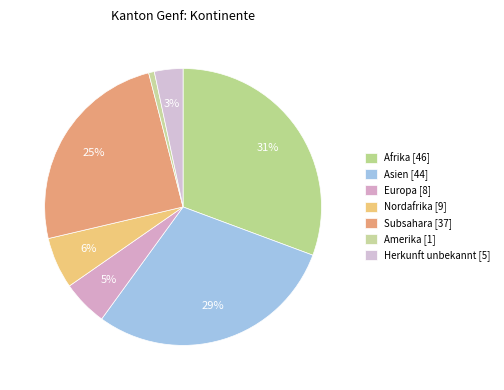

Count the number of slices in the pie.

7